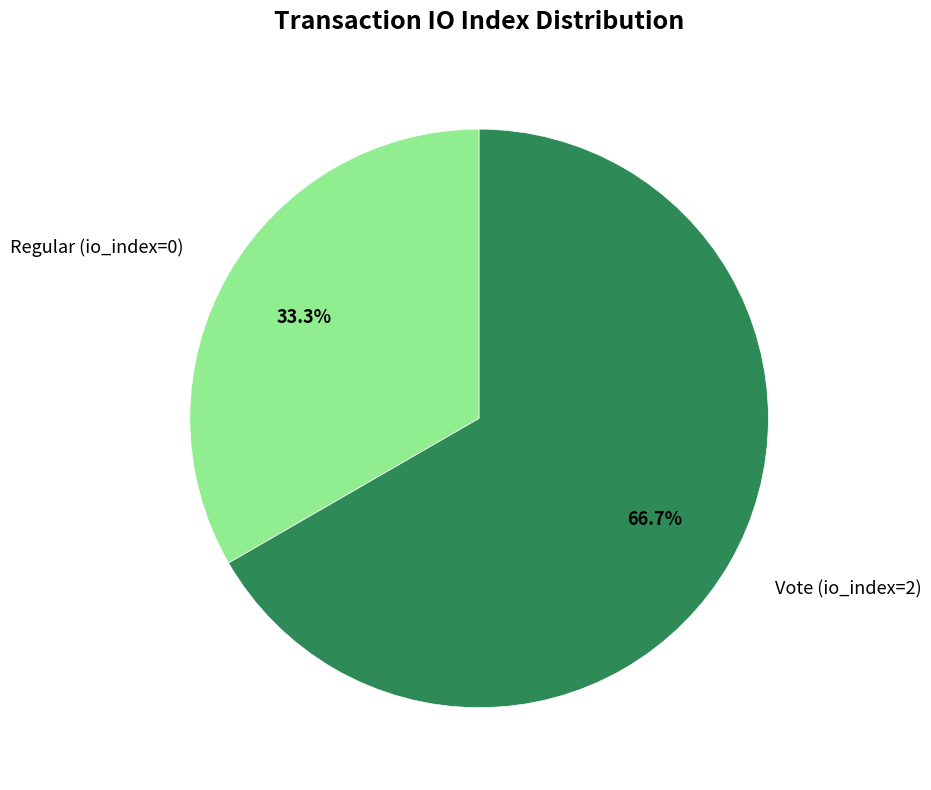

True or false: Regular (io_index=0) accounts for 11% of the total.

False